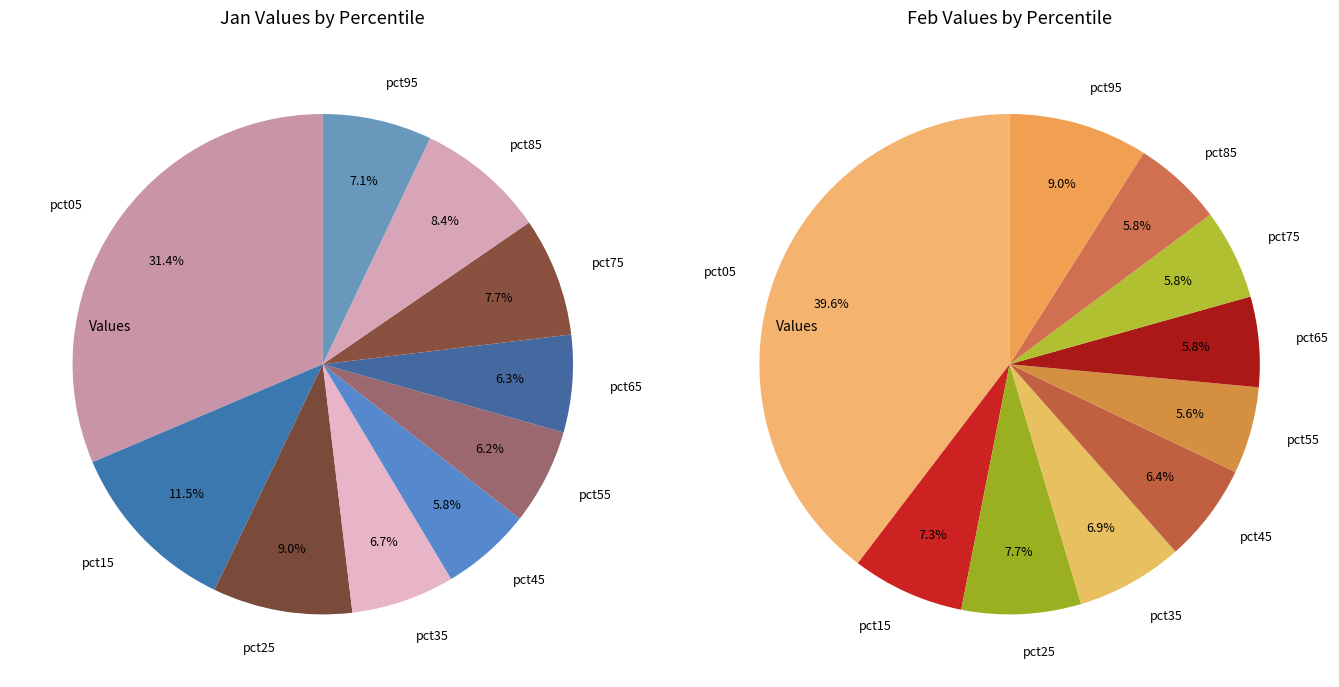

To the nearest percent, what portion does values_jan represent?

31%